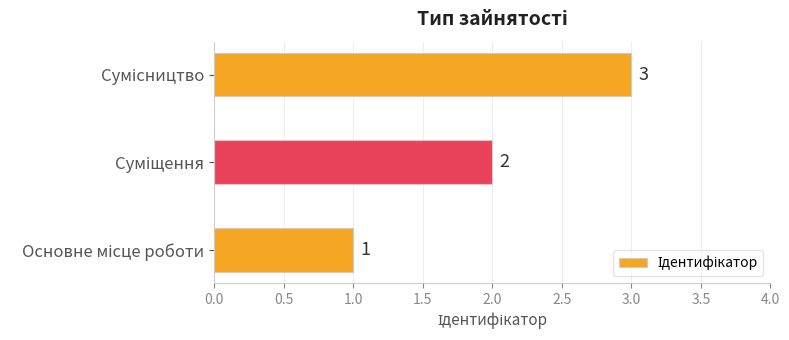

How many values are between 1 and 3?

3